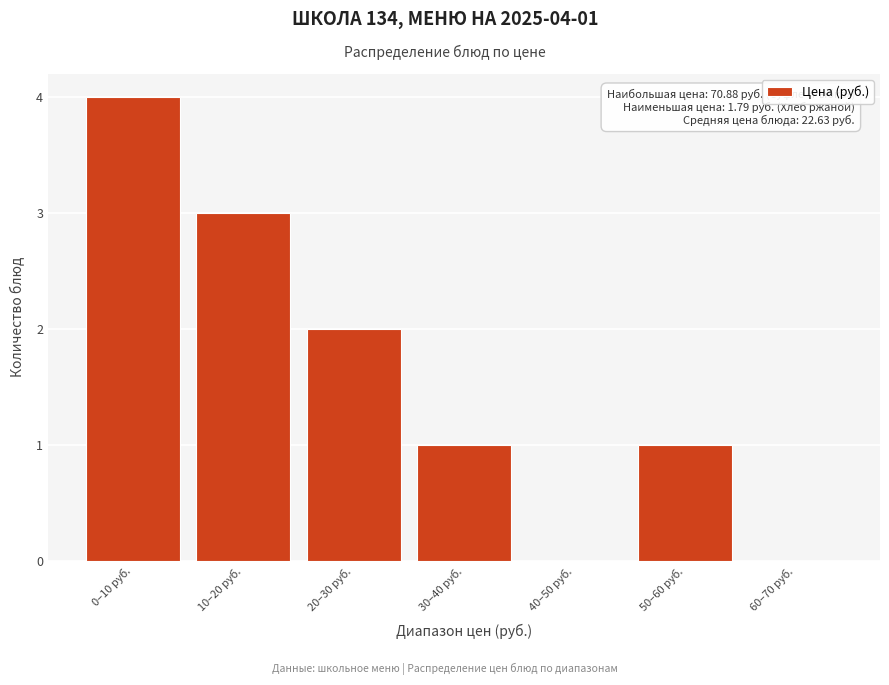

Reading left to right, transcribe all the data shown in this chart.

0–10 руб.=4	10–20 руб.=3	20–30 руб.=2	30–40 руб.=1	40–50 руб.=0	50–60 руб.=1	60–70 руб.=0